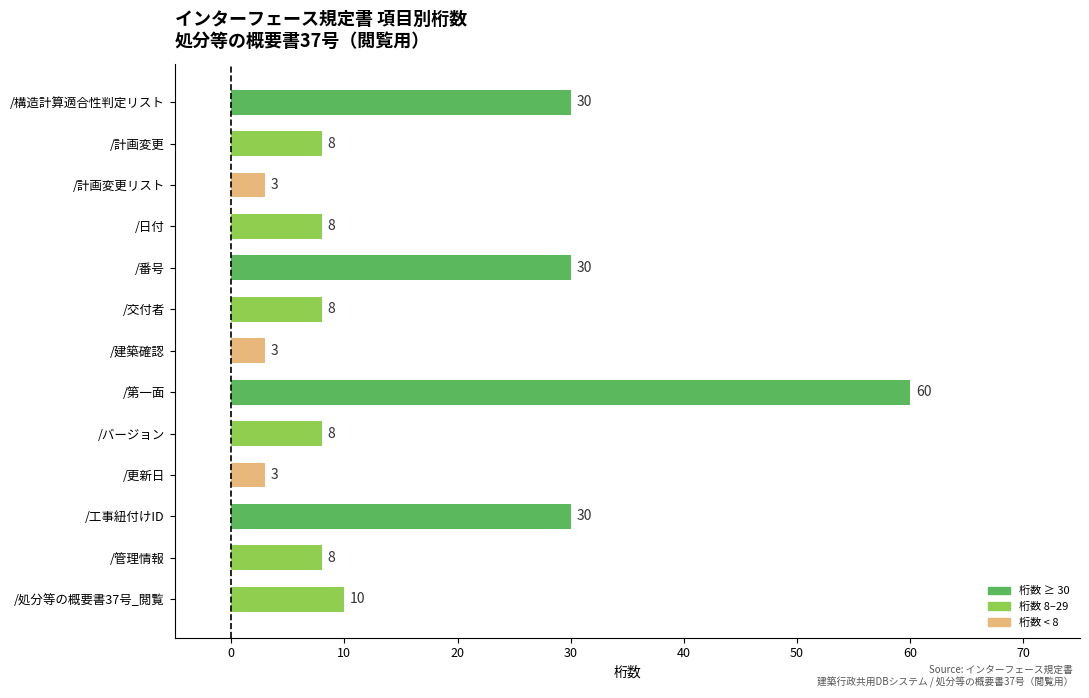

True or false: the data shows 13 at /計画変更.

False